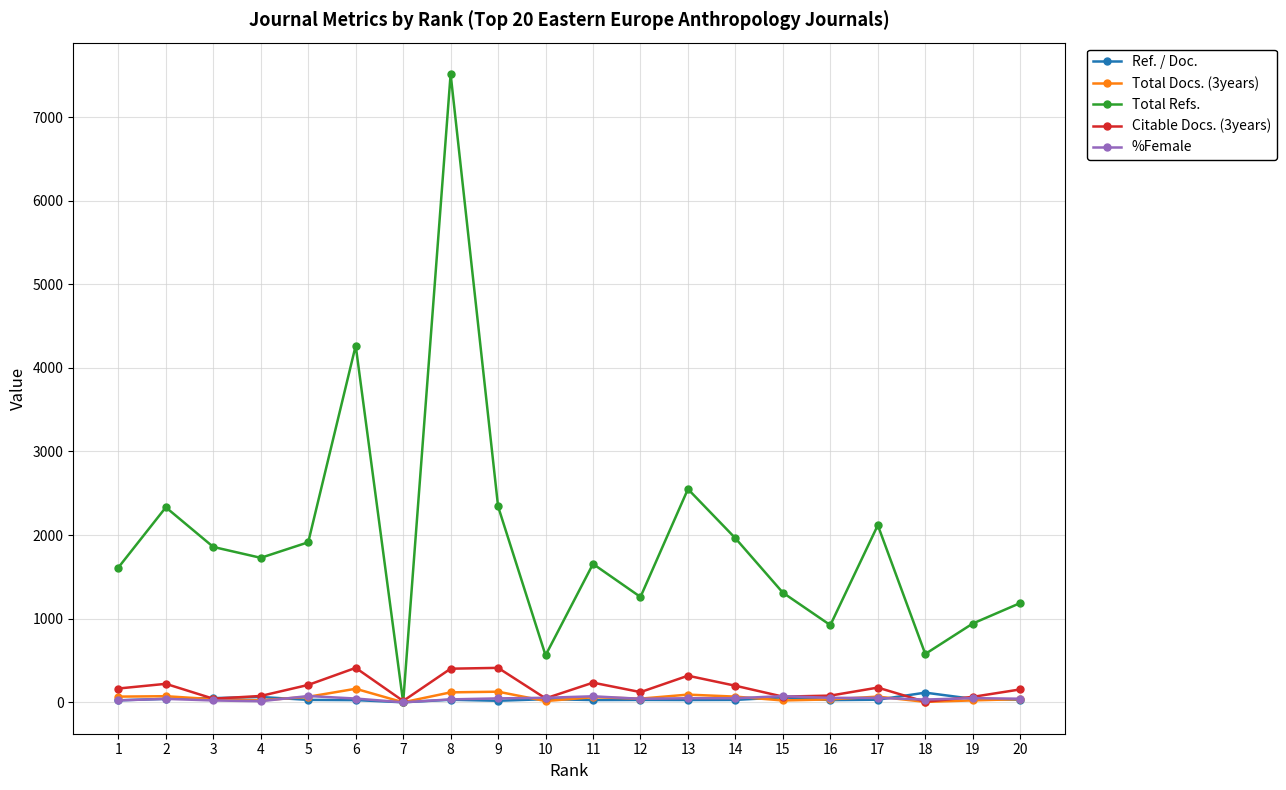

Which series has the widest spread of values?

Total Refs.